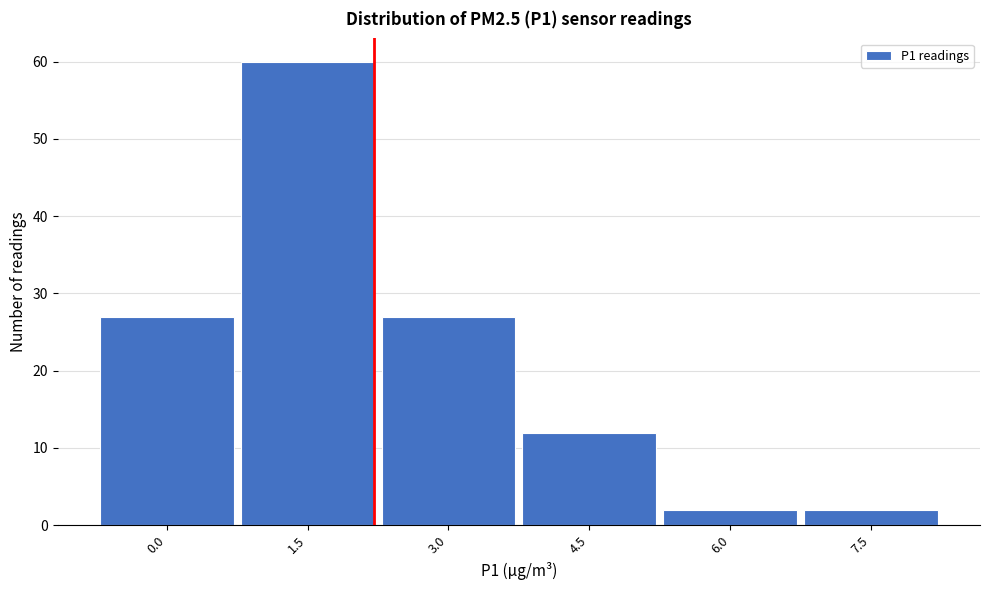

Reading left to right, list all the values displayed in this chart.

27	60	27	12	2	2